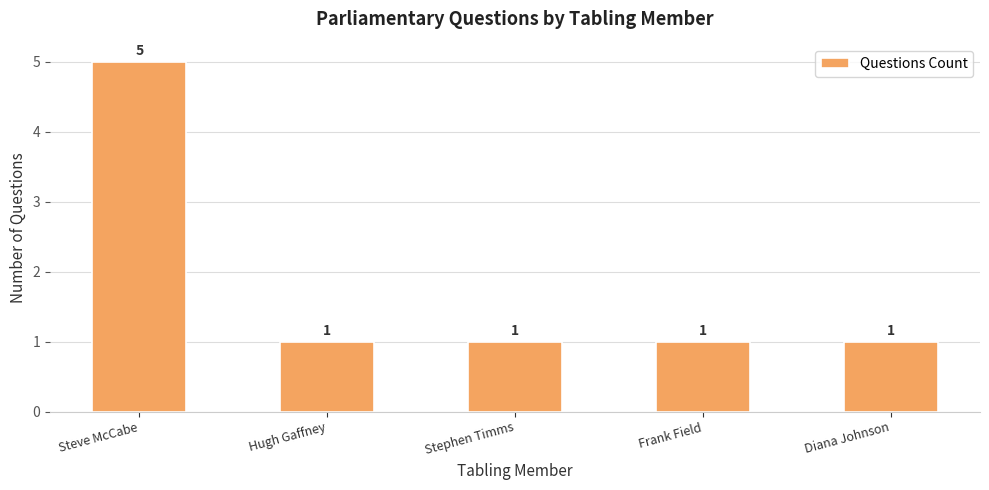

What is the change in value from Steve McCabe to Diana Johnson?

-4